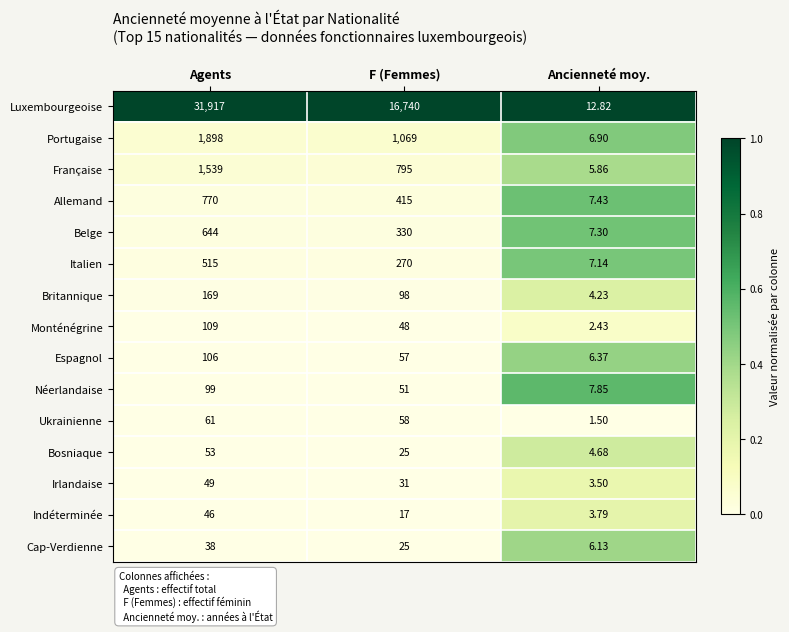

Which series has the widest spread of values?

Luxembourgeoise